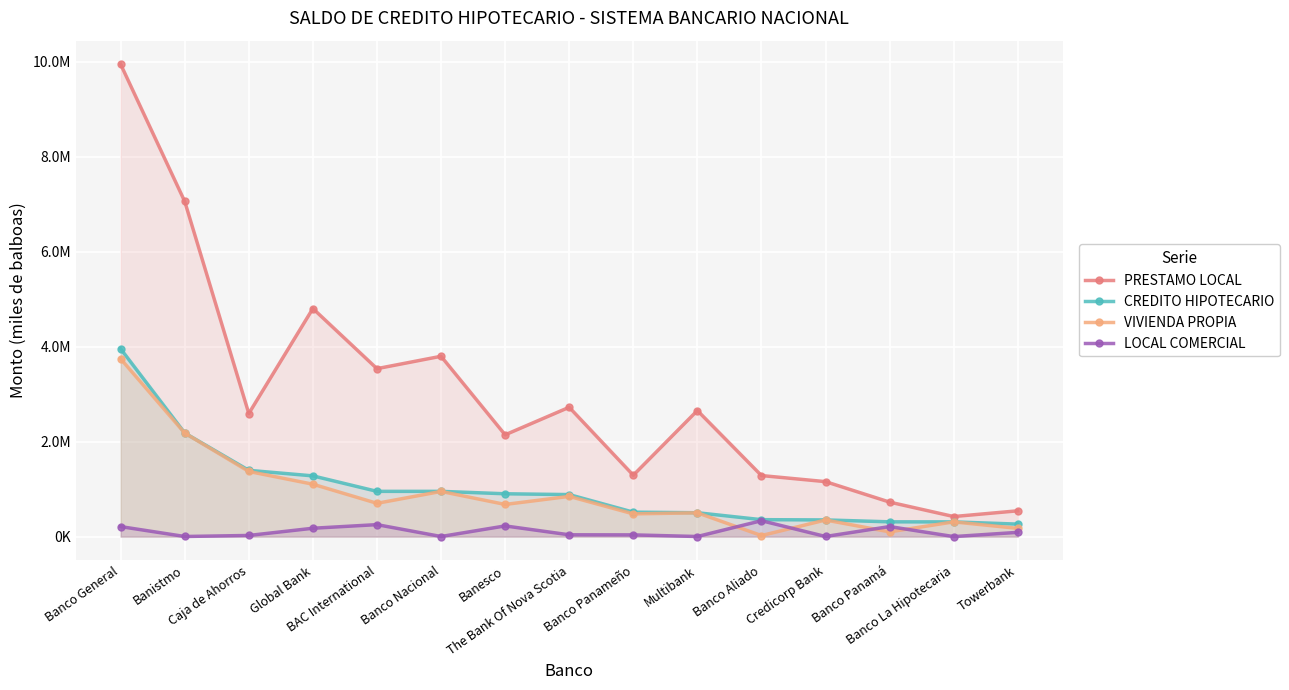

True or false: CREDITO HIPOTECARIO and LOCAL COMERCIAL intersect in this chart.

False